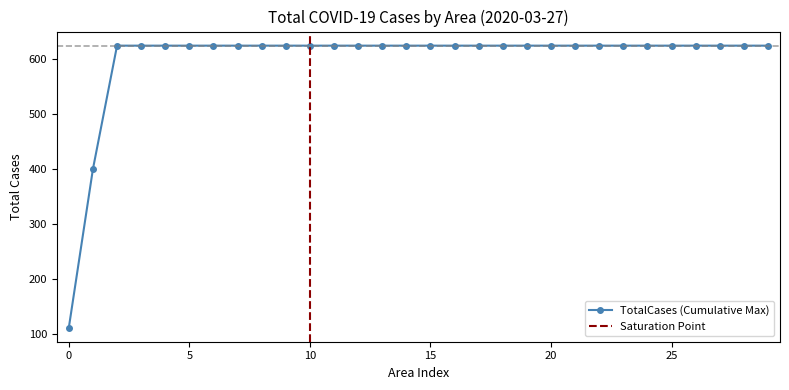

True or false: TotalCases (Cumulative Max) has a value of 112 at 0.

True